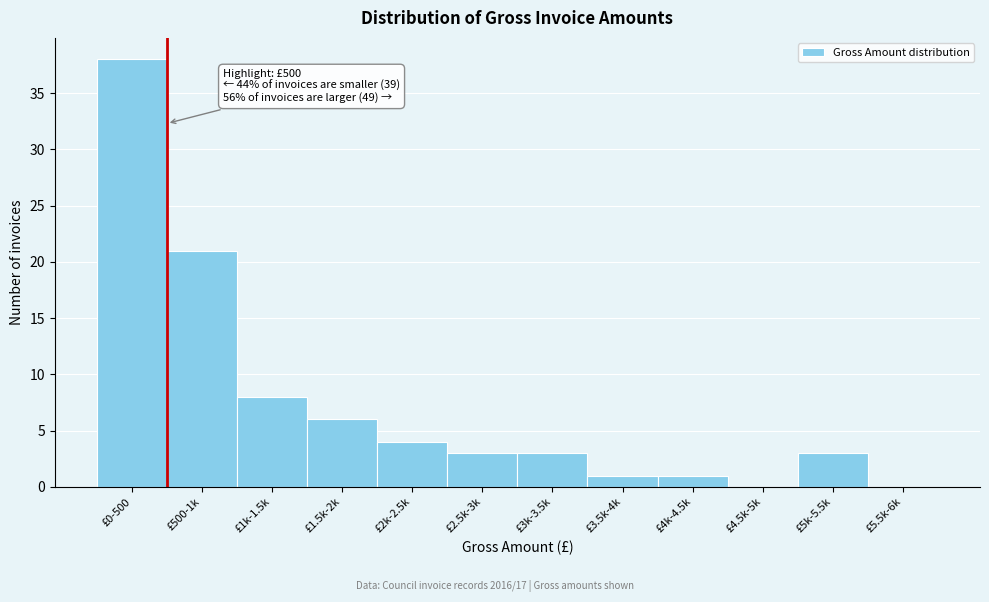

Reading right to left, what are all the values shown in this chart?

£5.5k-6k=0	£5k-5.5k=3	£4.5k-5k=0	£4k-4.5k=1	£3.5k-4k=1	£3k-3.5k=3	£2.5k-3k=3	£2k-2.5k=4	£1.5k-2k=6	£1k-1.5k=8	£500-1k=21	£0-500=38